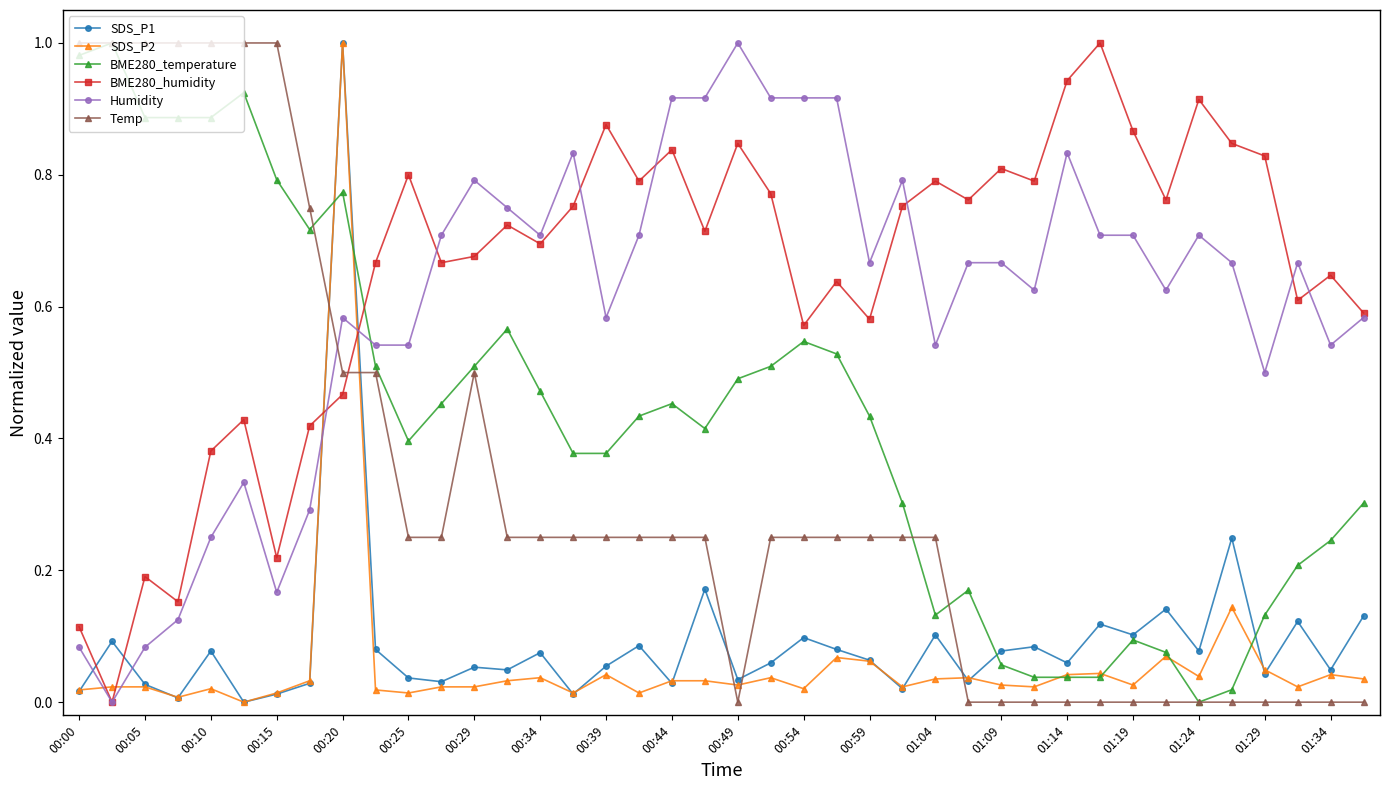

True or false: Humidity has more than 1 interior local peaks.

True